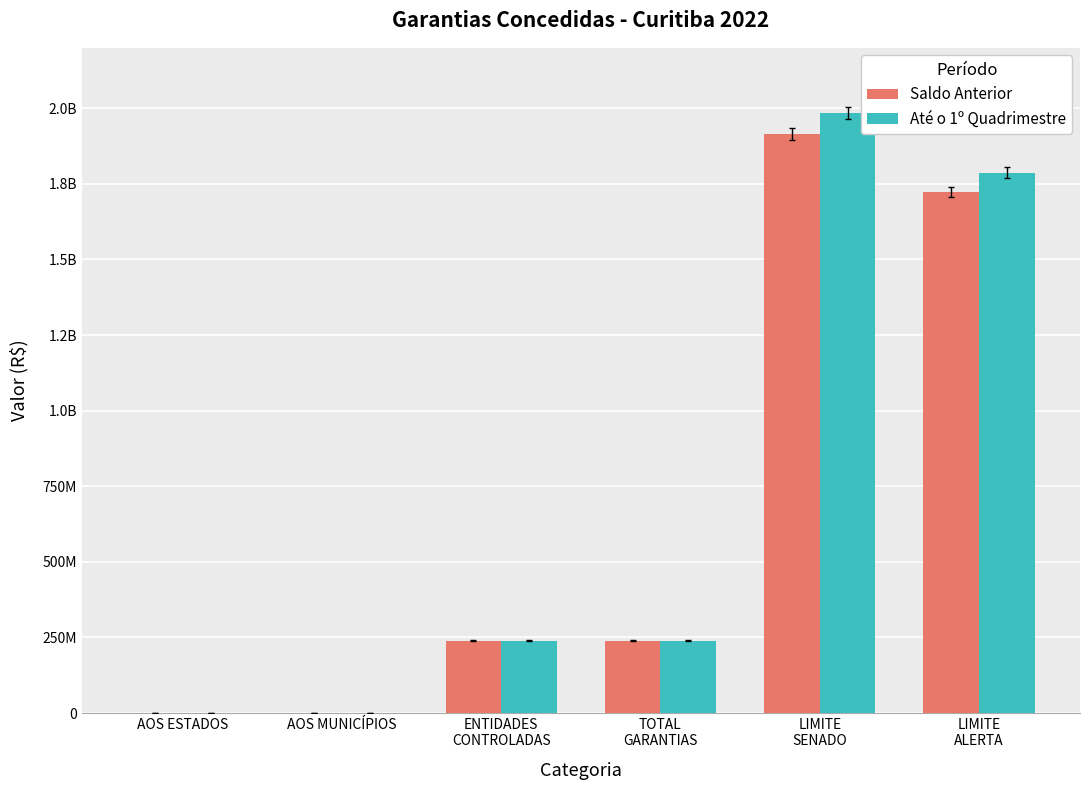

What are all the series names shown in the legend?

Saldo Anterior, Até o 1º Quadrimestre